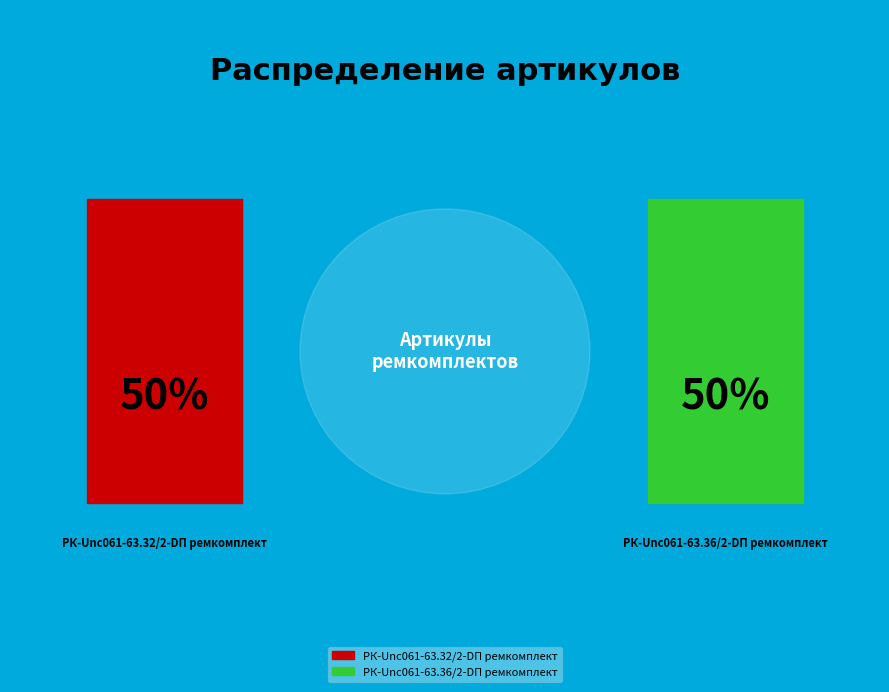

Combined, what portion of the pie is РК-Unc061-63.32/2-DП ремкомплект and РК-Unc061-63.36/2-DП ремкомплект?

100.0%